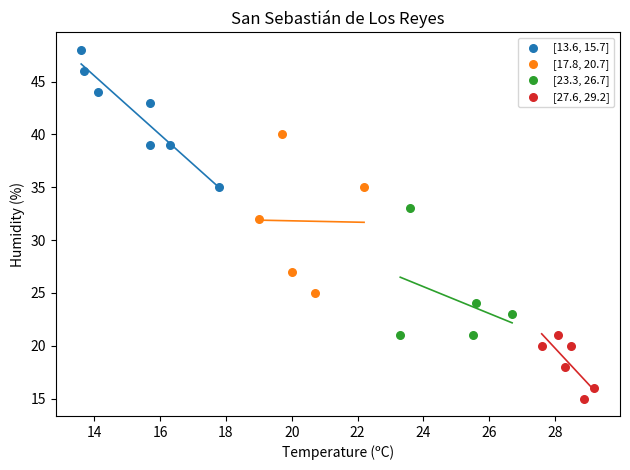

Which series has the largest Y range (max minus min)?

[17.8, 20.7]